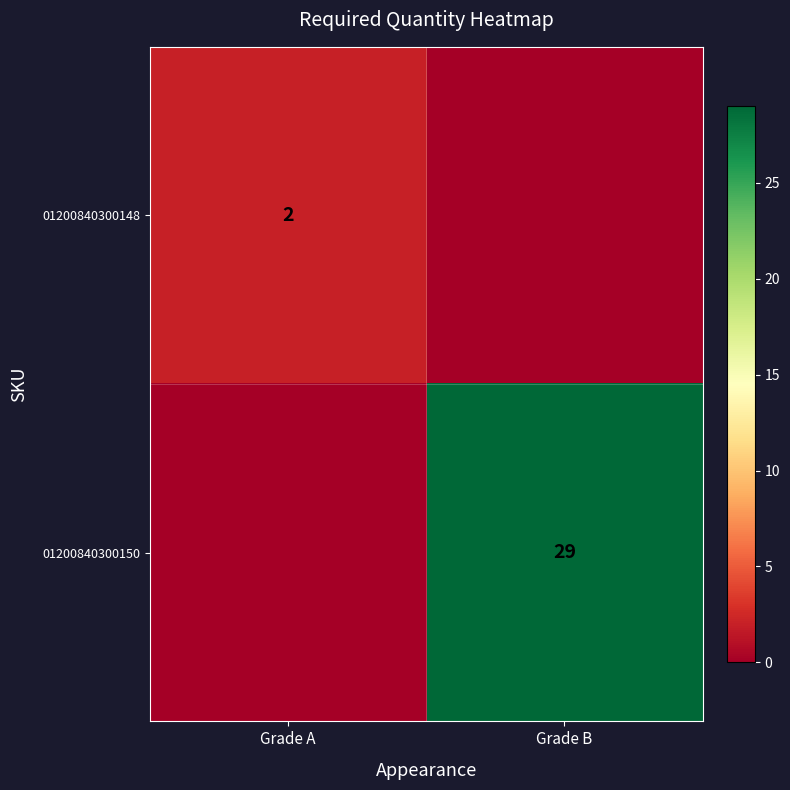

Is the value of 01200840300150 at Grade B greater than the value of 01200840300148 at Grade A?

Yes